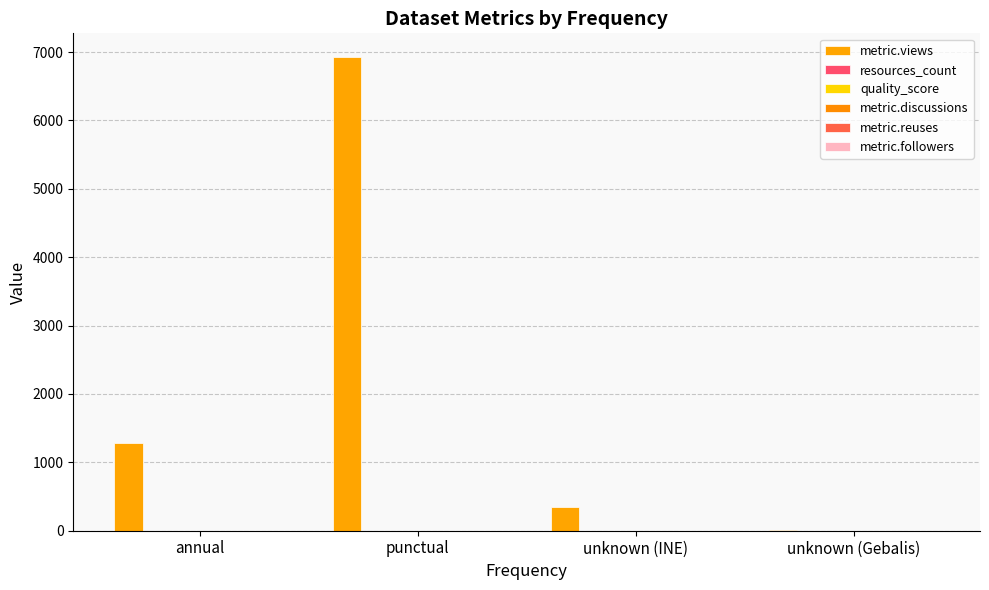

Rank the categories by metric.discussions value from highest to lowest.

punctual, annual, unknown (INE), unknown (Gebalis)